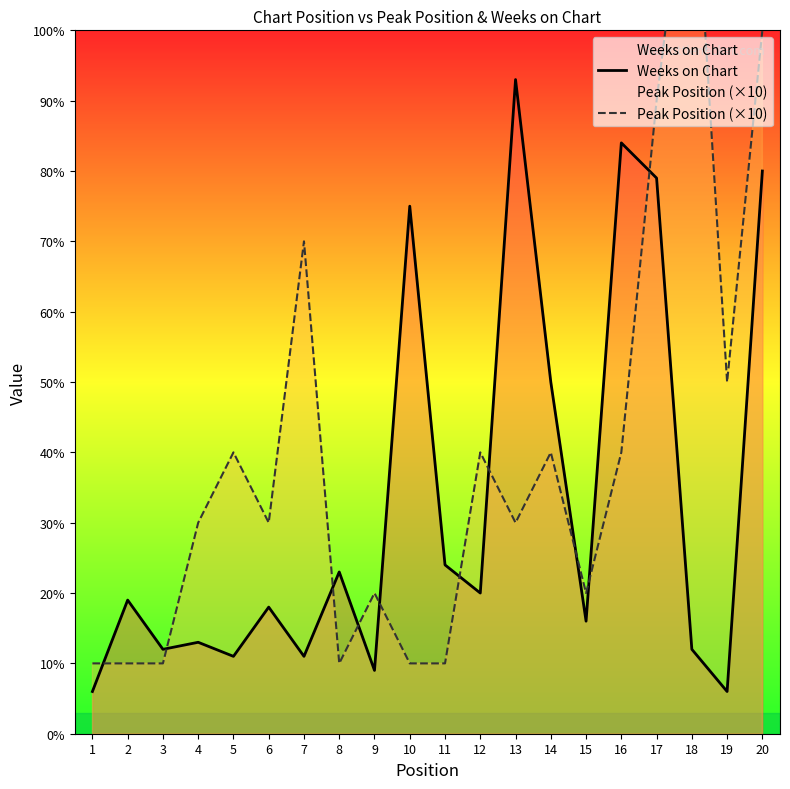

What is the value of the Weeks on Chart point at the 2nd from the left?

19